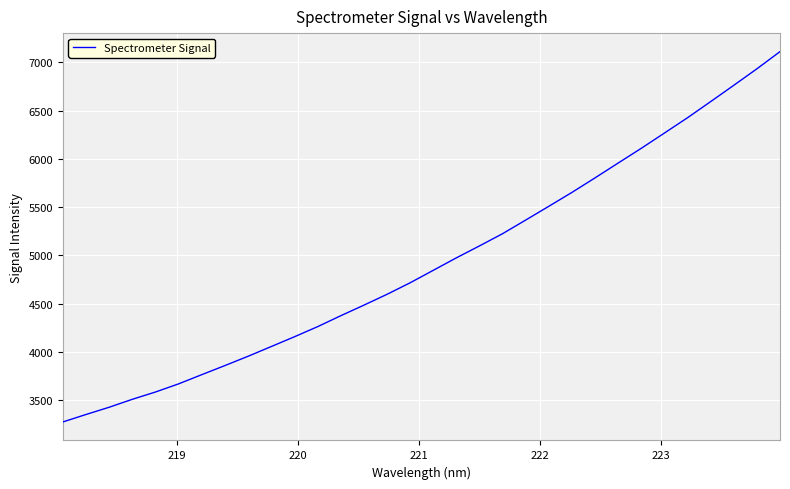

What is the minimum value shown in the chart?

3276.3